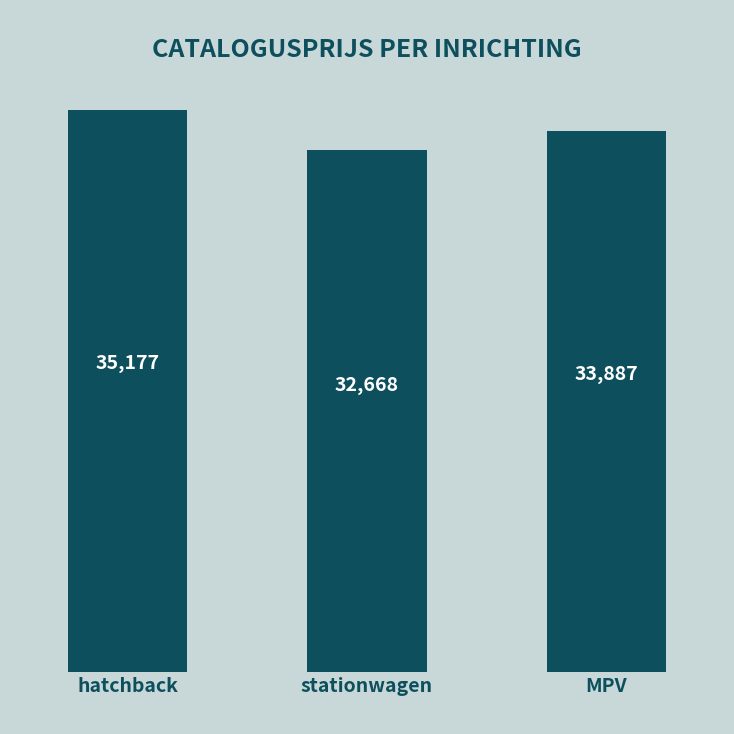

What is the greatest value displayed?

35177